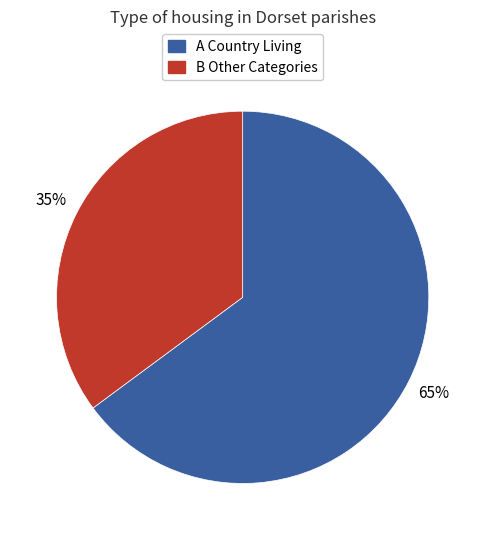

Do B Other Categories and A Country Living together represent more than half of the pie?

Yes